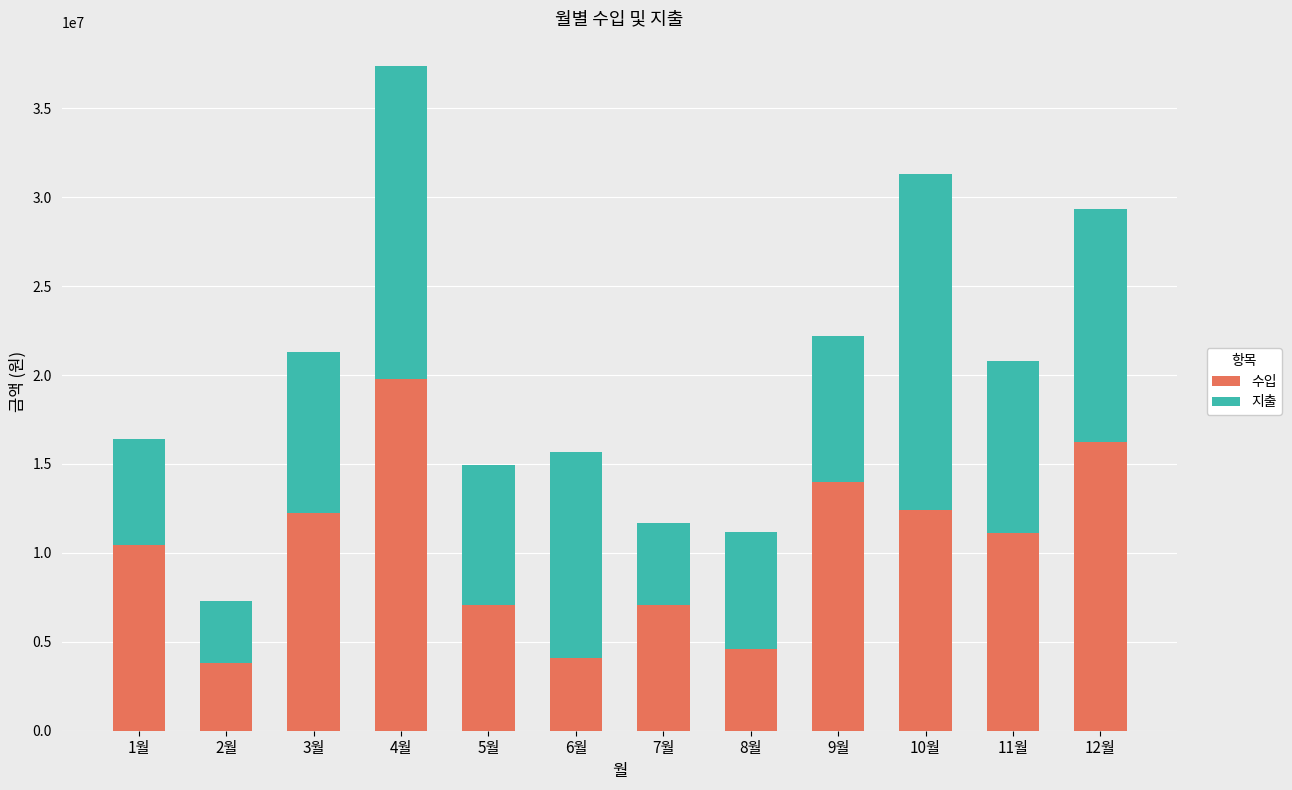

What is the total value across all series at 5월?

14935375